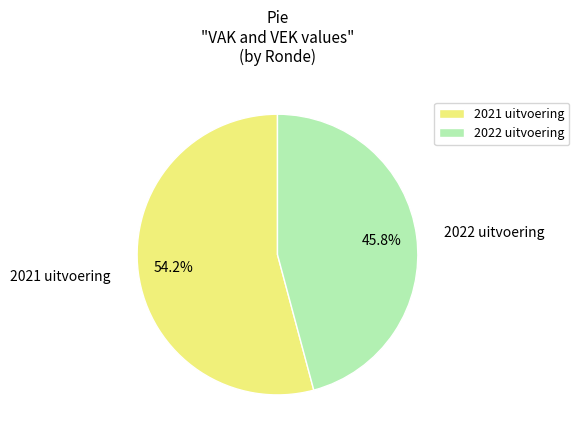

To the nearest percent, what is the average slice percentage?

50%